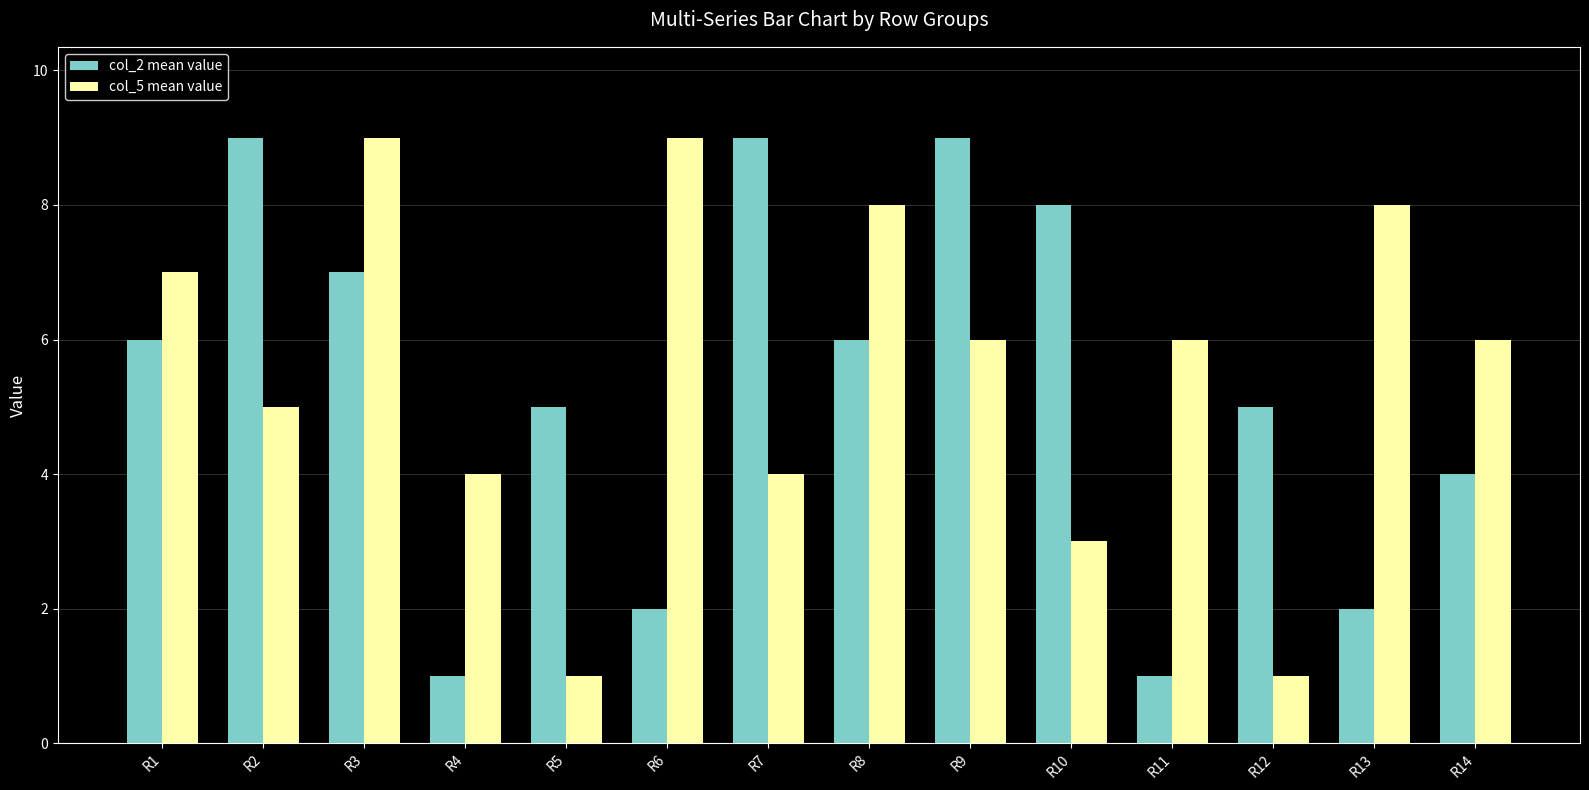

Rank the series by their average value, from highest to lowest.

col_5 mean value, col_2 mean value